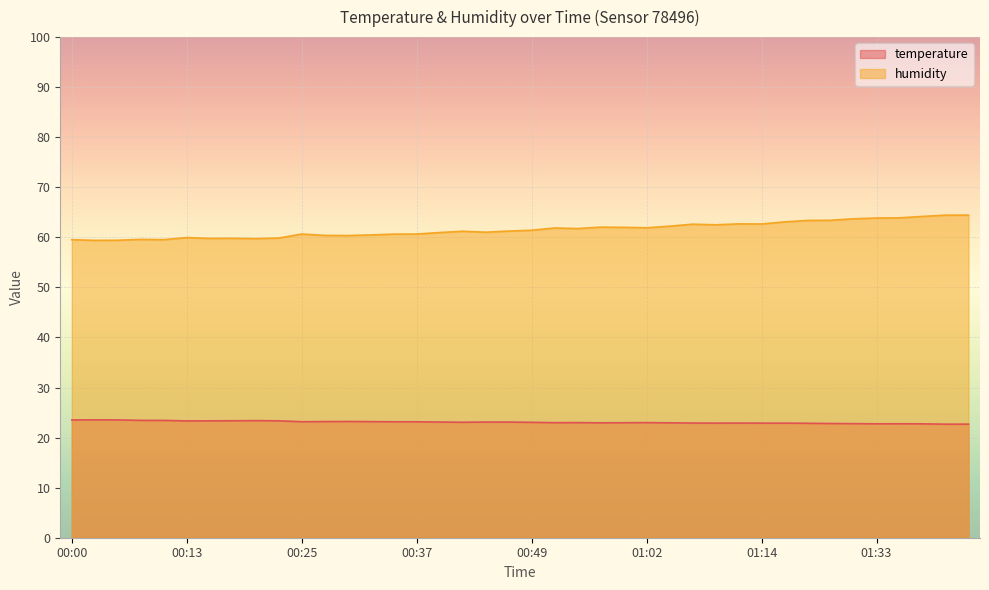

At which category is the sum across all series the highest?

01:43